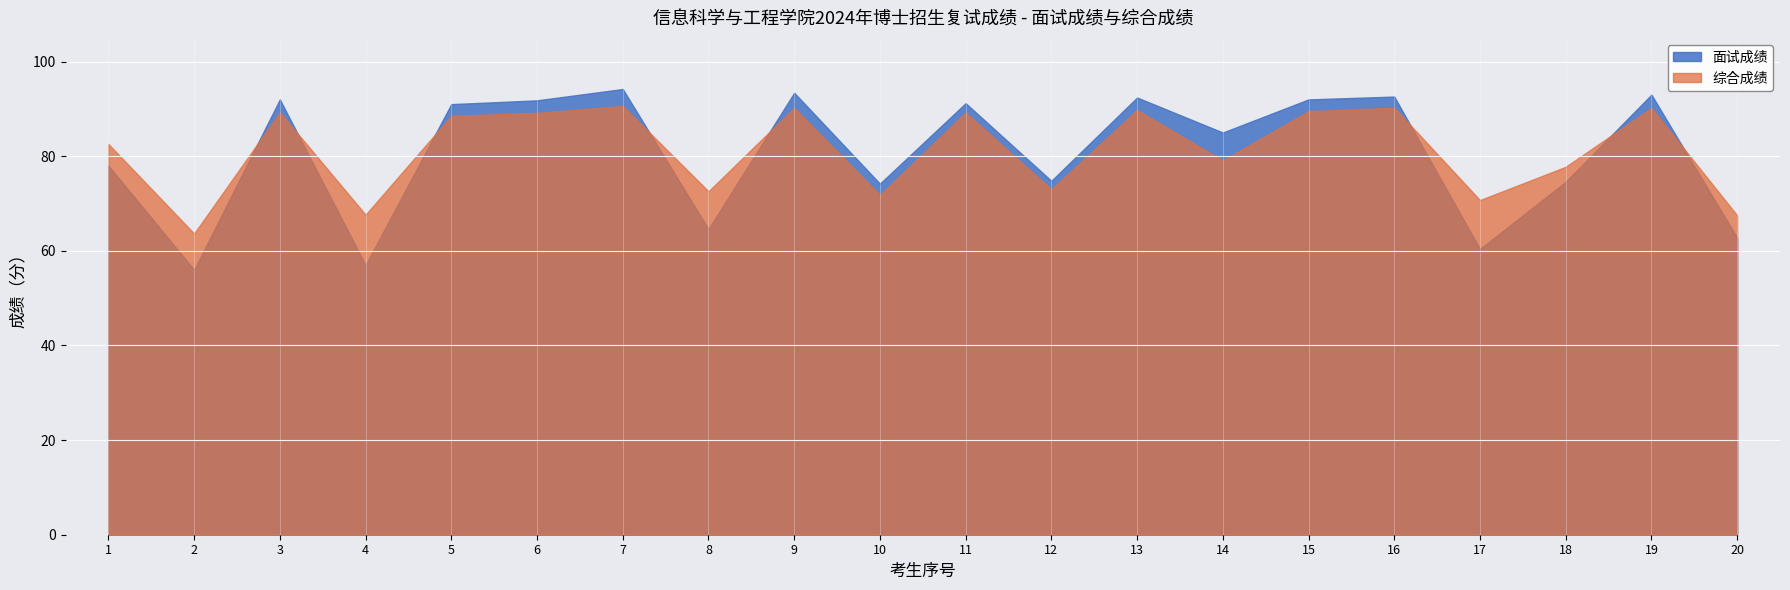

Where is the first local maximum for 综合成绩?

3